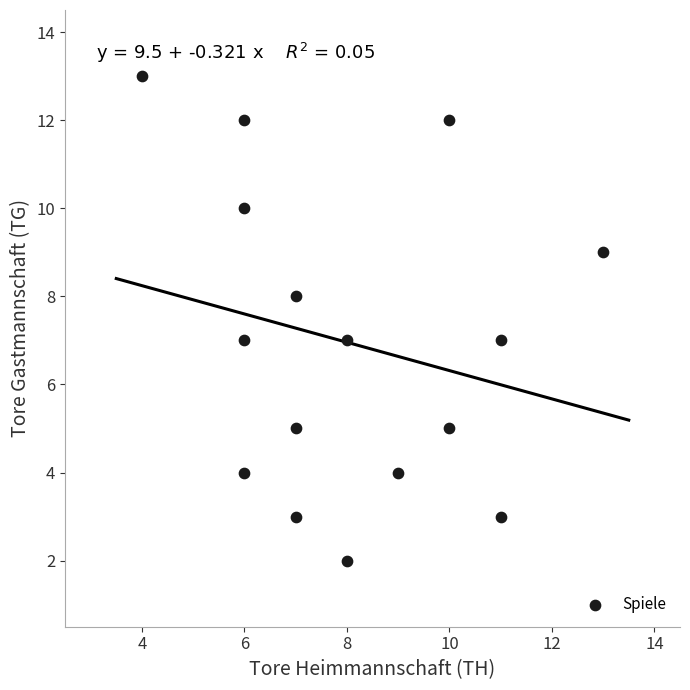

What is the range of Y values (max minus min)?

11